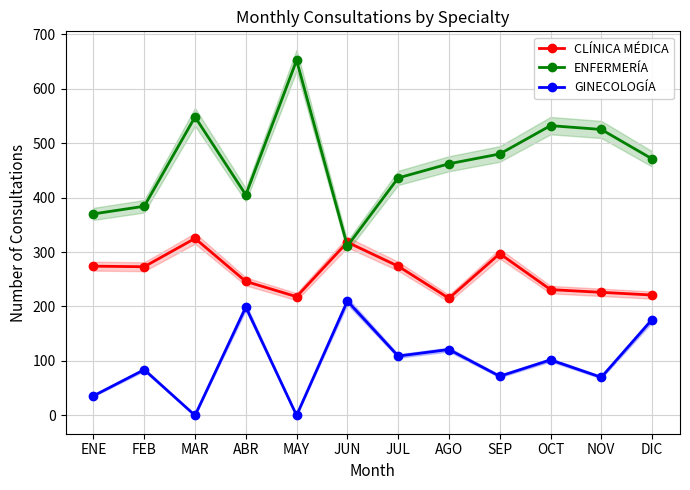

Between ENE and MAR, which series saw the biggest shift?

ENFERMERÍA